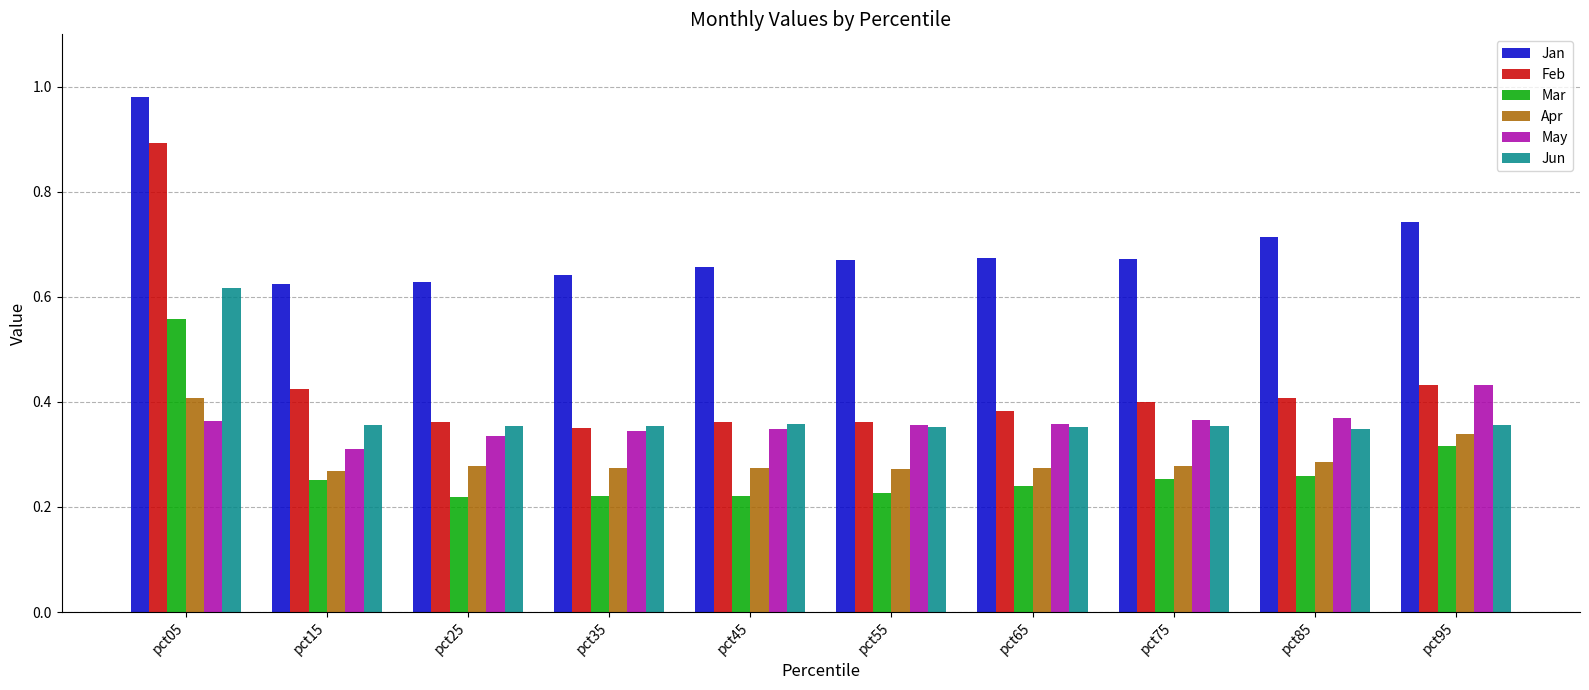

Which series has the widest spread of values?

Feb